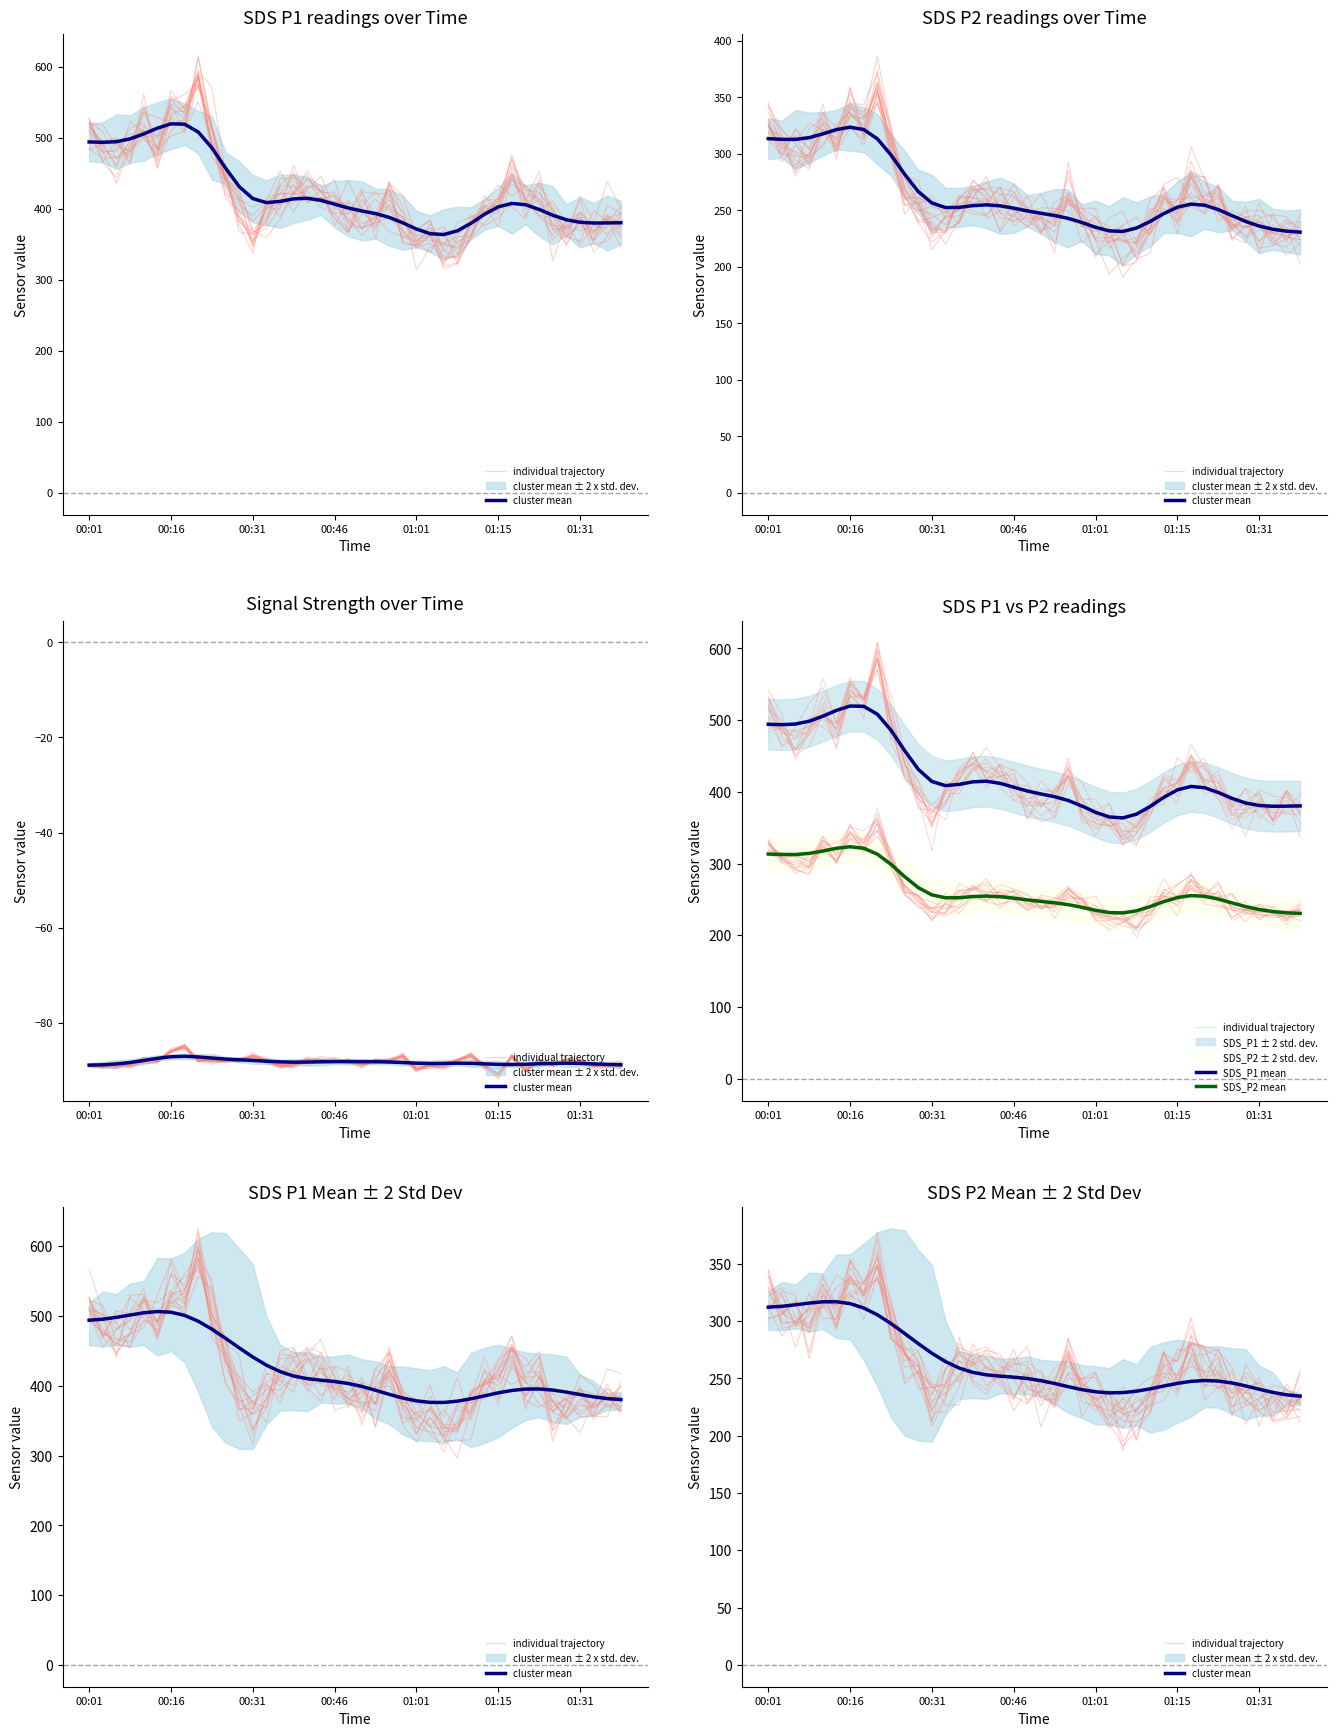

Which series has the largest total across all categories?

SDS_P1 mean